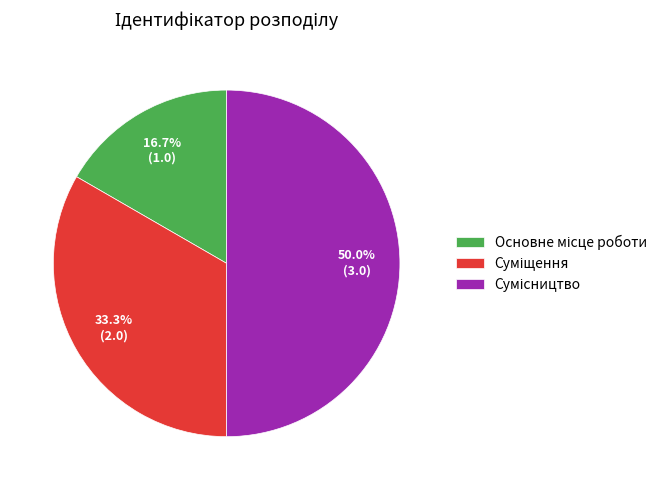

Rank the categories by value from lowest to highest.

Основне місце роботи, Суміщення, Сумісництво